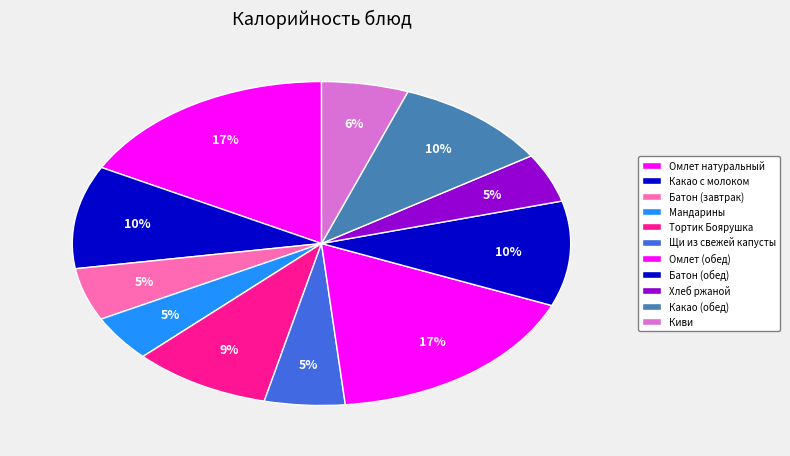

Rank the categories by value from lowest to highest.

Мандарины, Хлеб ржаной, Щи из свежей капусты, Батон (завтрак), Киви, Тортик Боярушка, Какао с молоком, Какао (обед), Батон (обед), Омлет натуральный, Омлет (обед)